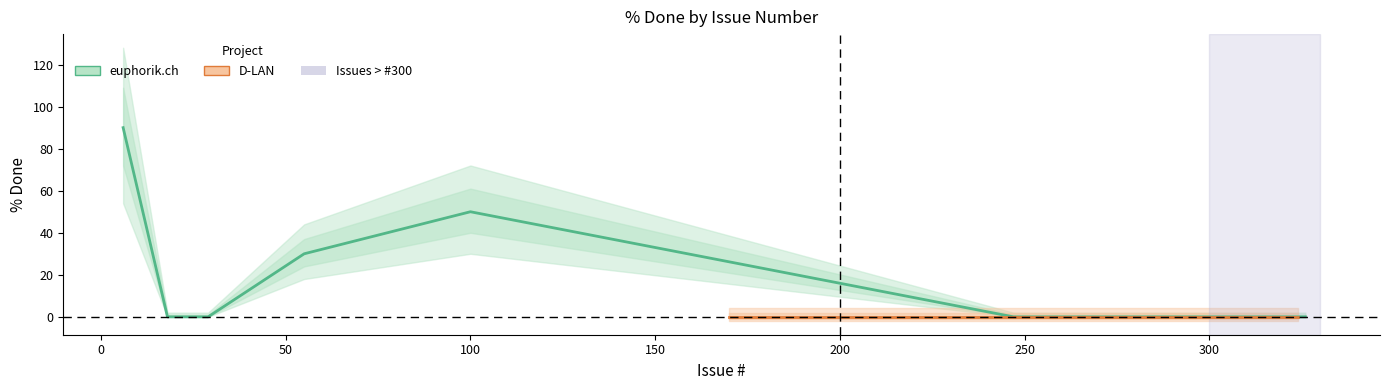

Which series has the widest spread of values?

euphorik.ch